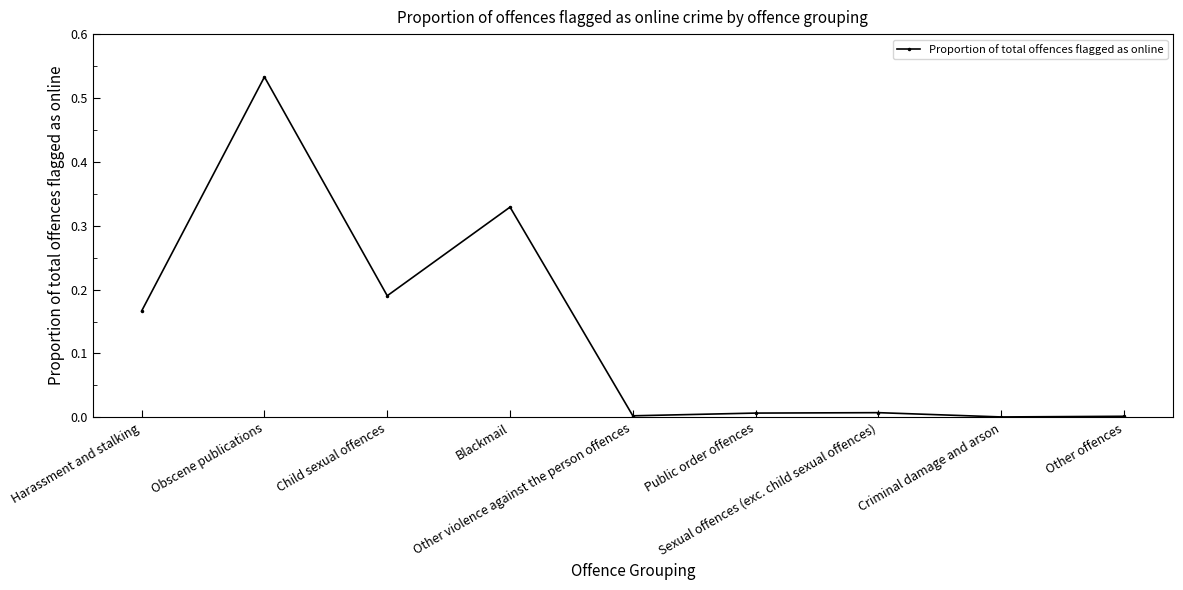

Does the chart have visible grid lines?

No